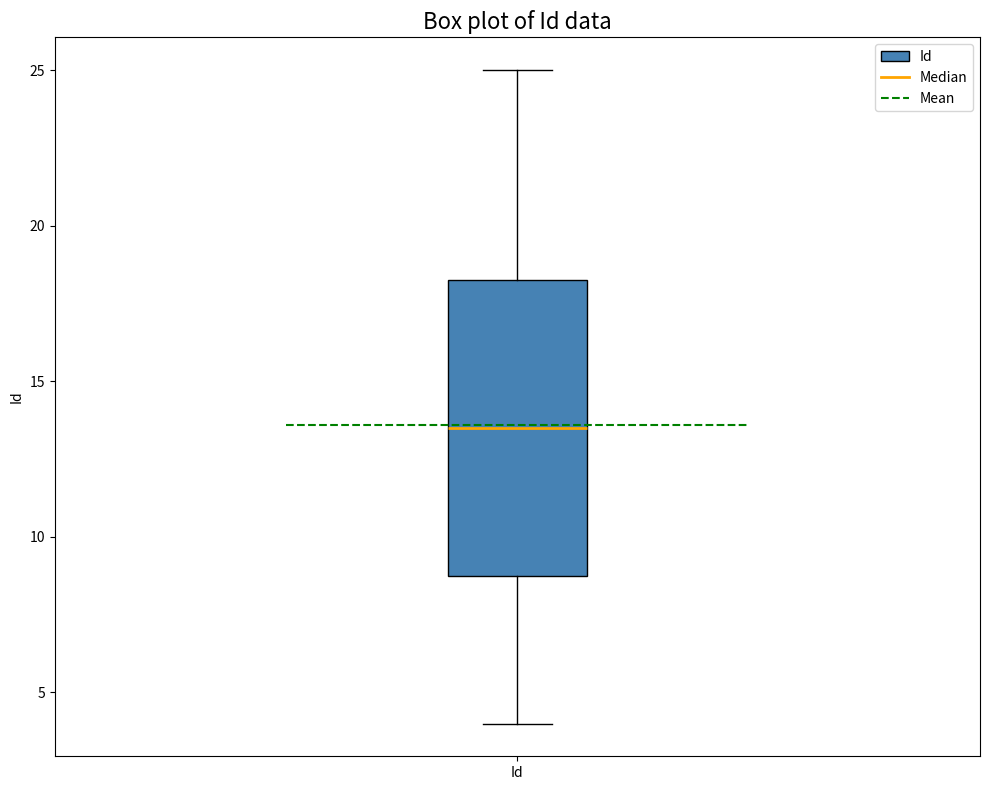

Transcribe this box plot: give where the median line is, the range the box spans, and where the two whiskers end, as read against the y-axis. The values are not printed on the chart, so give them approximately, as read against the axis.

median 13.5, box 9.0 to 18.5, whiskers 4.0 to 25.0